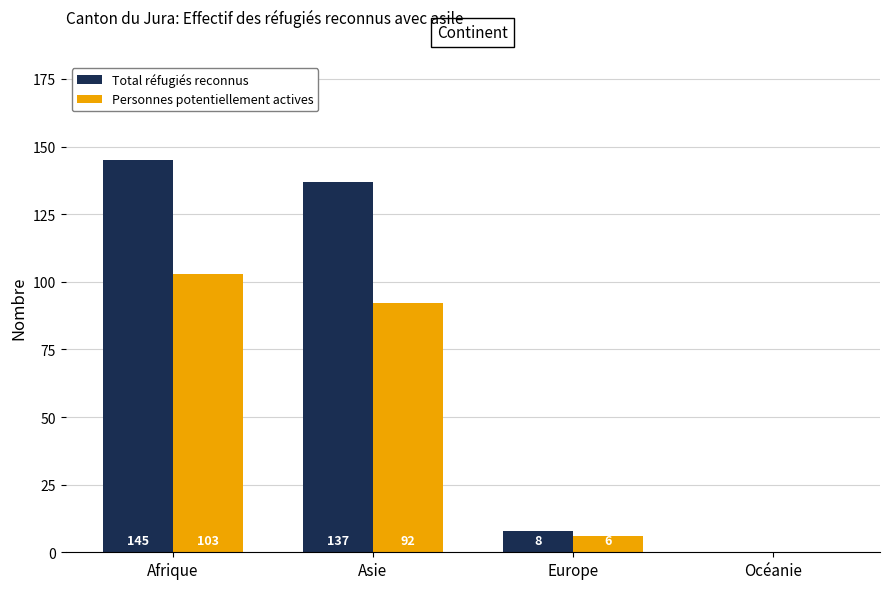

Is the value of Personnes potentiellement actives at Asie greater than the value of Total réfugiés reconnus at Océanie?

Yes